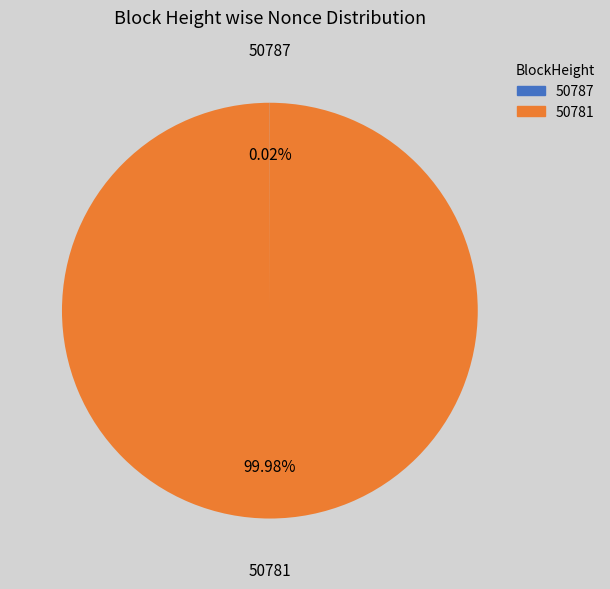

Is there a majority slice in this chart?

Yes